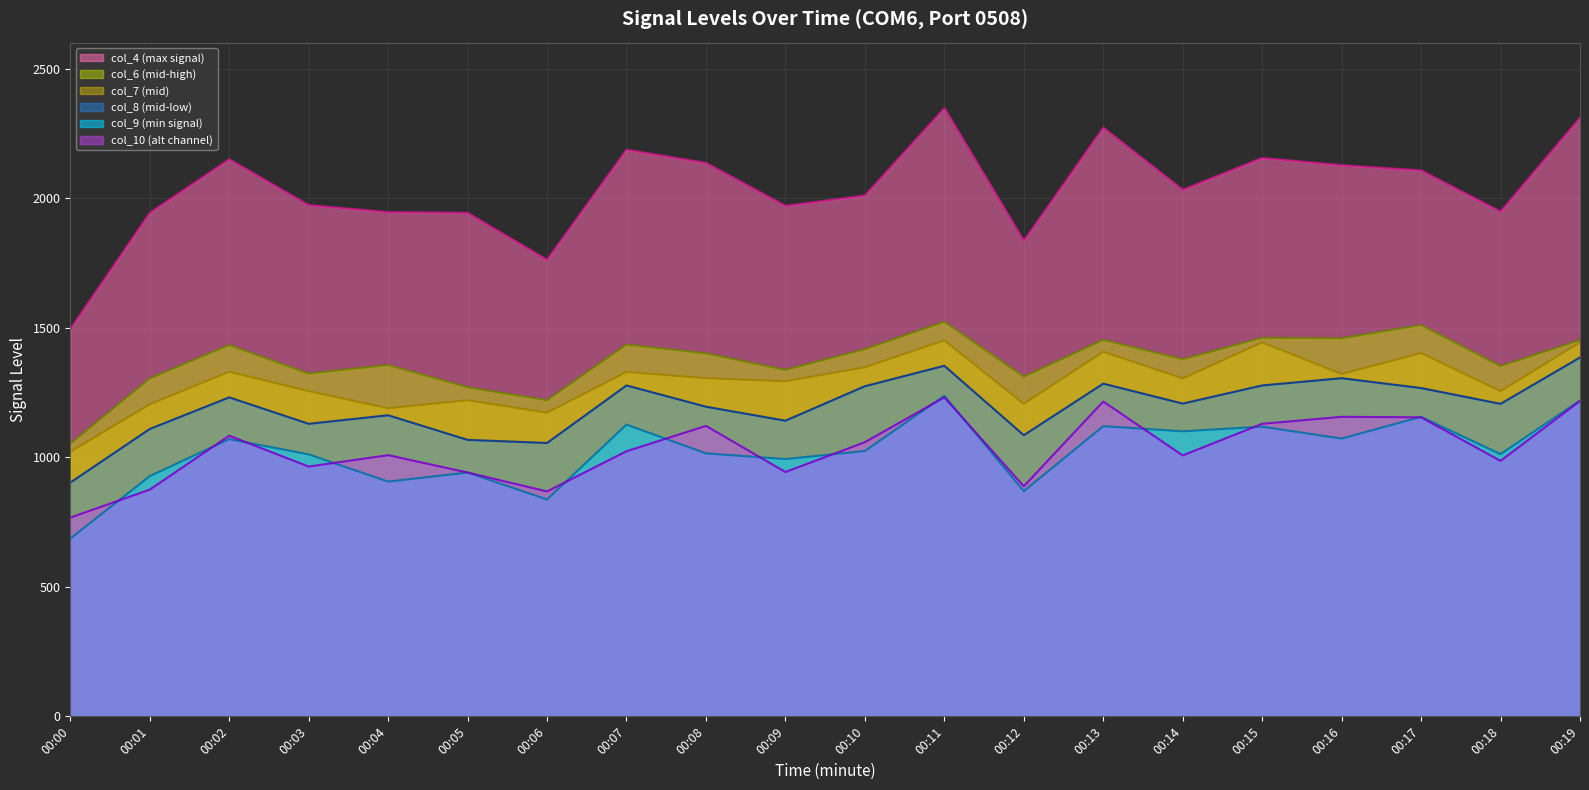

At 00:13, list the series in order from largest to smallest.

col_4 (max signal), col_6 (mid-high), col_7 (mid), col_8 (mid-low), col_10 (alt channel), col_9 (min signal)